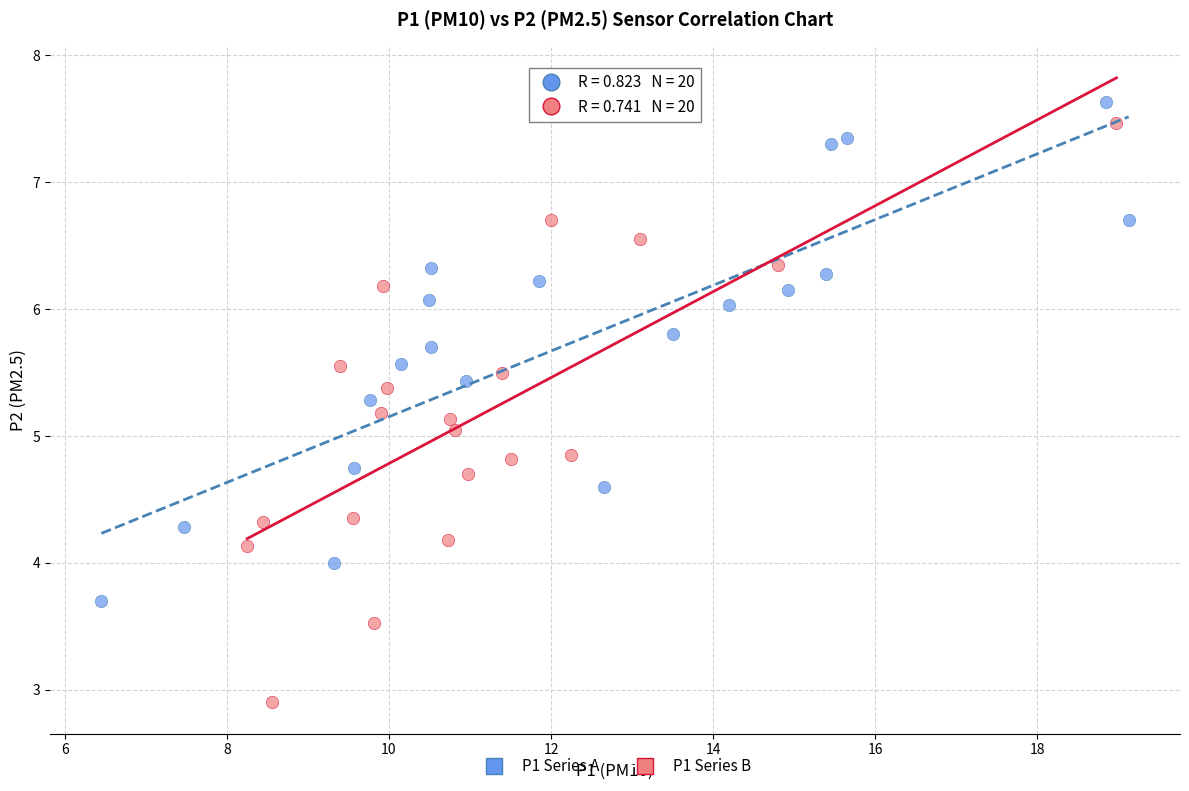

Which series reaches the minimum Y coordinate?

P1 Series B